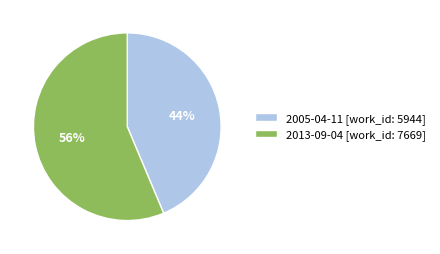

Is 2013-09-04 the majority of the pie?

Yes